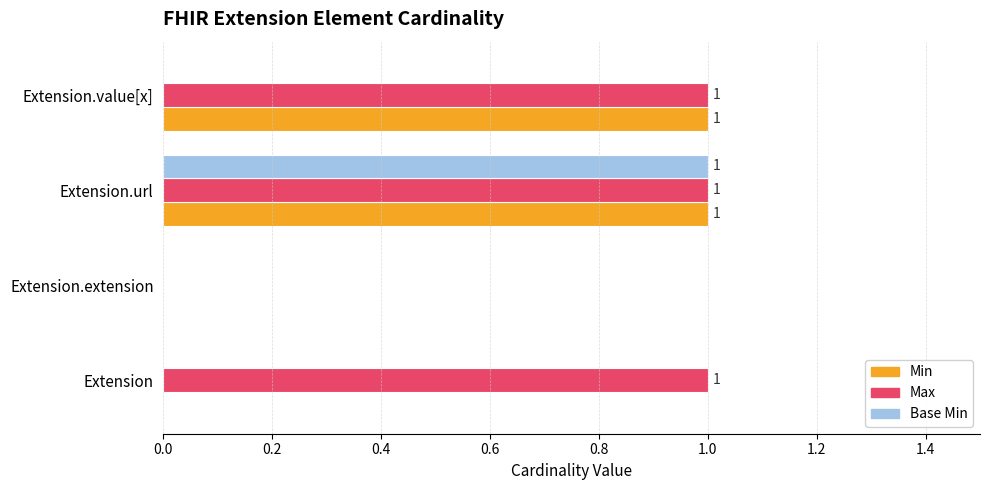

True or false: Max has a value of 1 at Extension.url.

True